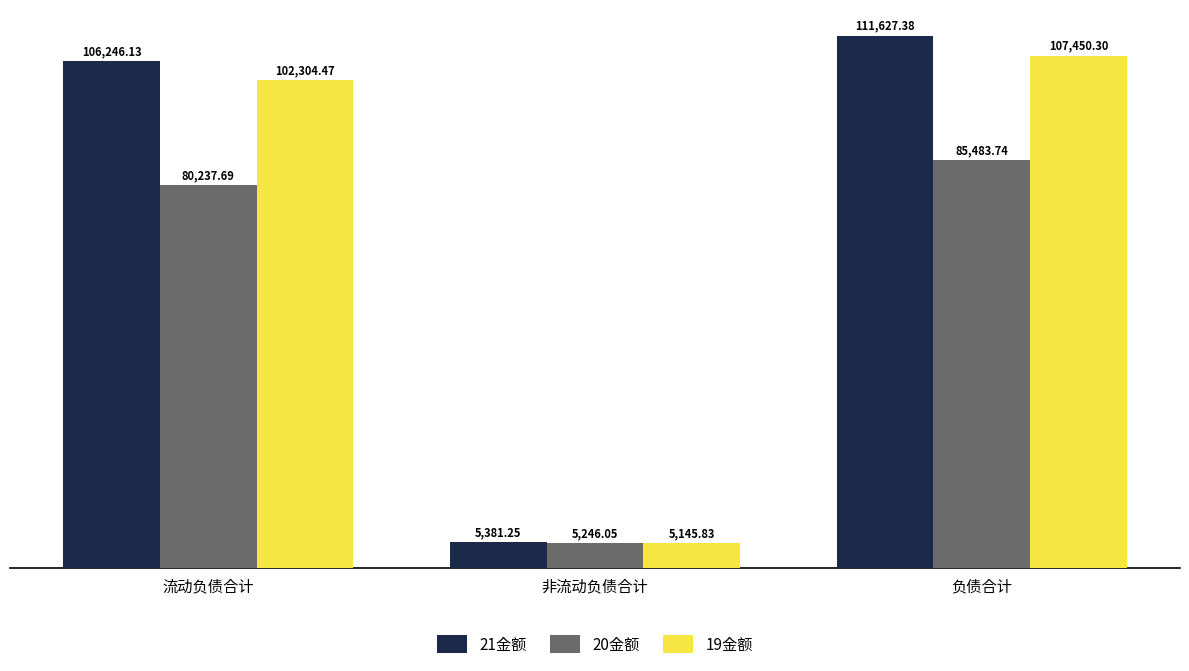

Which series has the largest total across all categories?

21金额